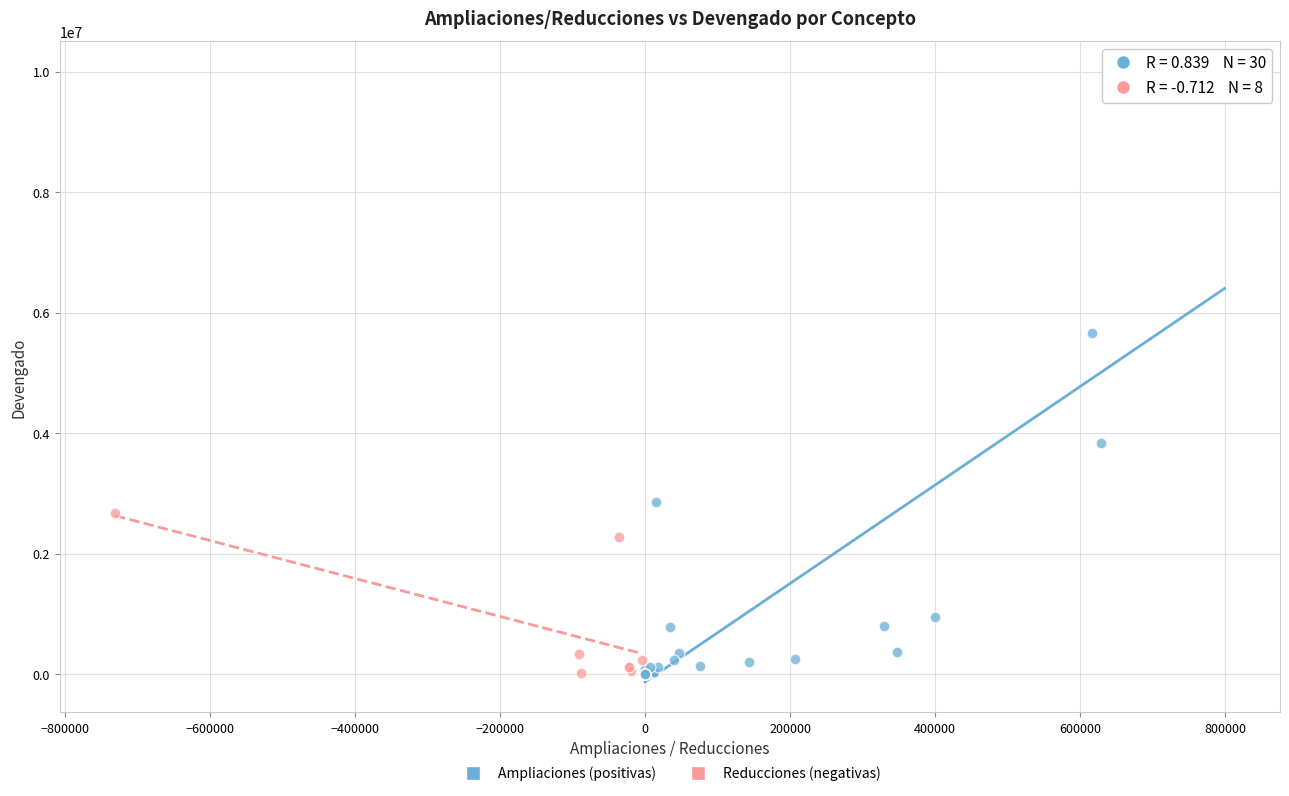

Which series reaches the maximum Y coordinate?

Ampliaciones (positivas)